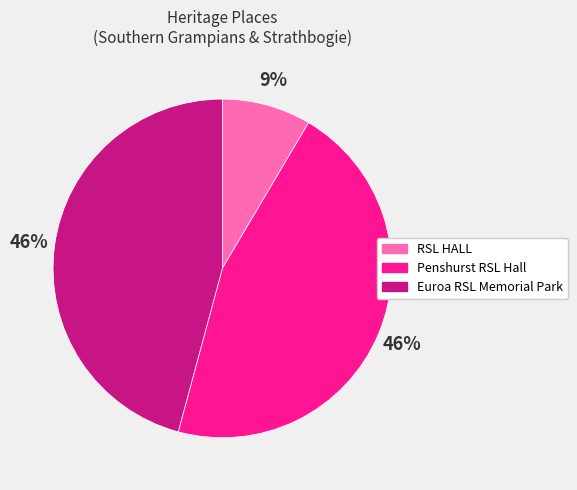

To the nearest percent, what is the combined percentage of RSL HALL and Penshurst RSL Hall?

54%